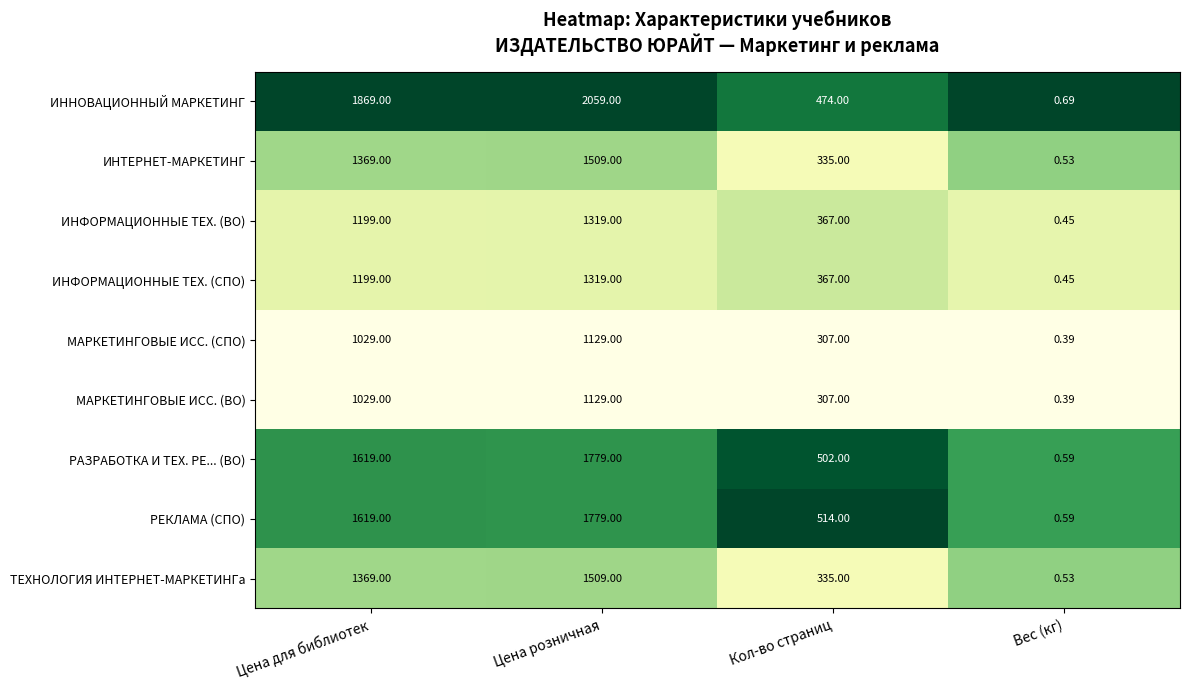

At which category does the chart reach its minimum across all series?

Вес (кг)